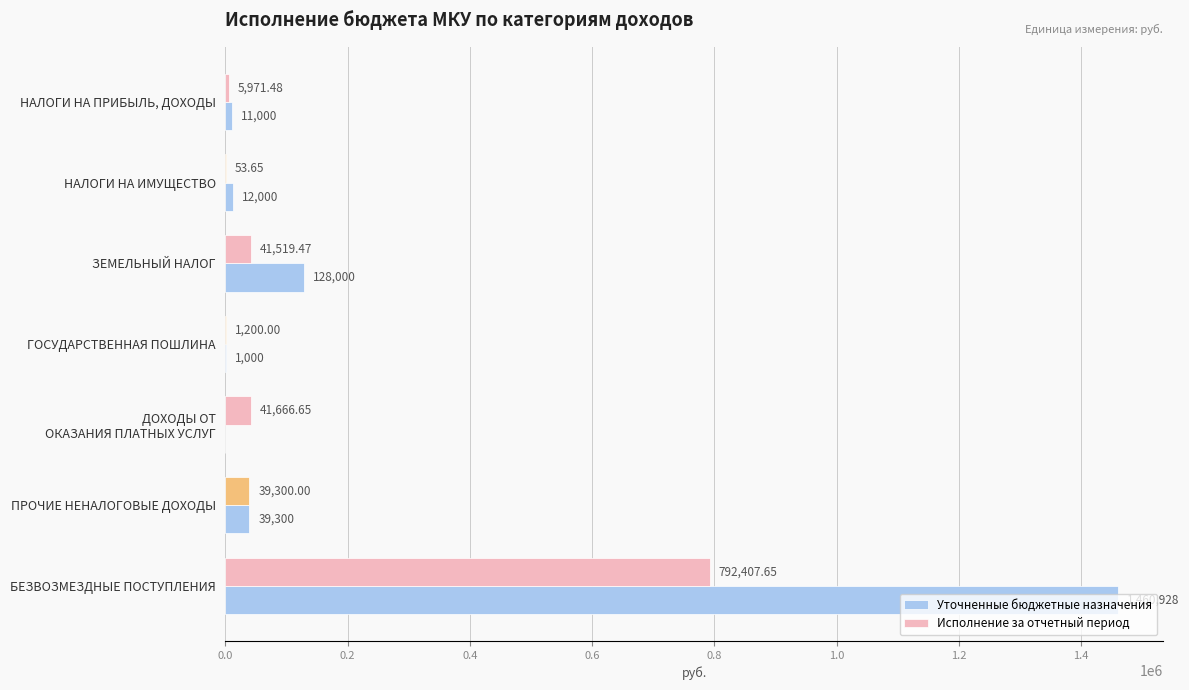

What are all the series names shown in the legend?

Уточненные бюджетные назначения, Исполнение за отчетный период